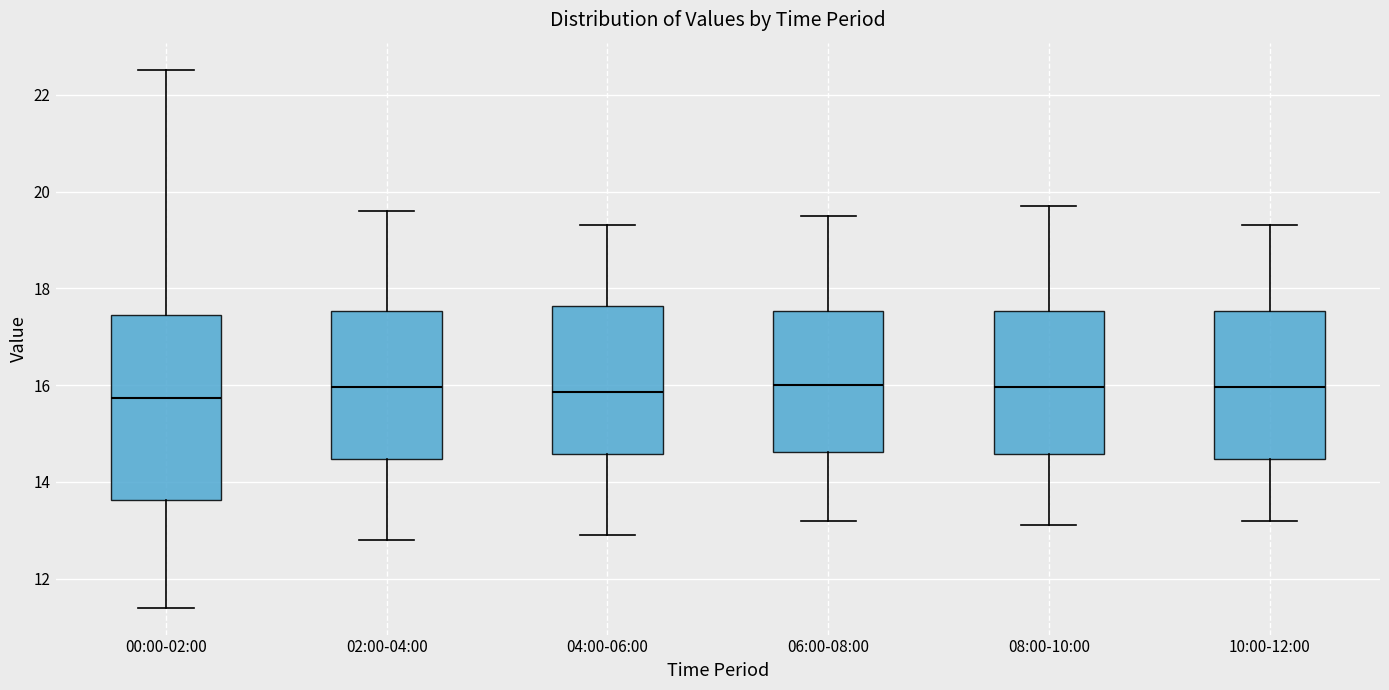

Where does the lower whisker of the box for 02:00-04:00 end on the y-axis? The values are not printed on the chart, so give them approximately, as read against the axis.

12.8